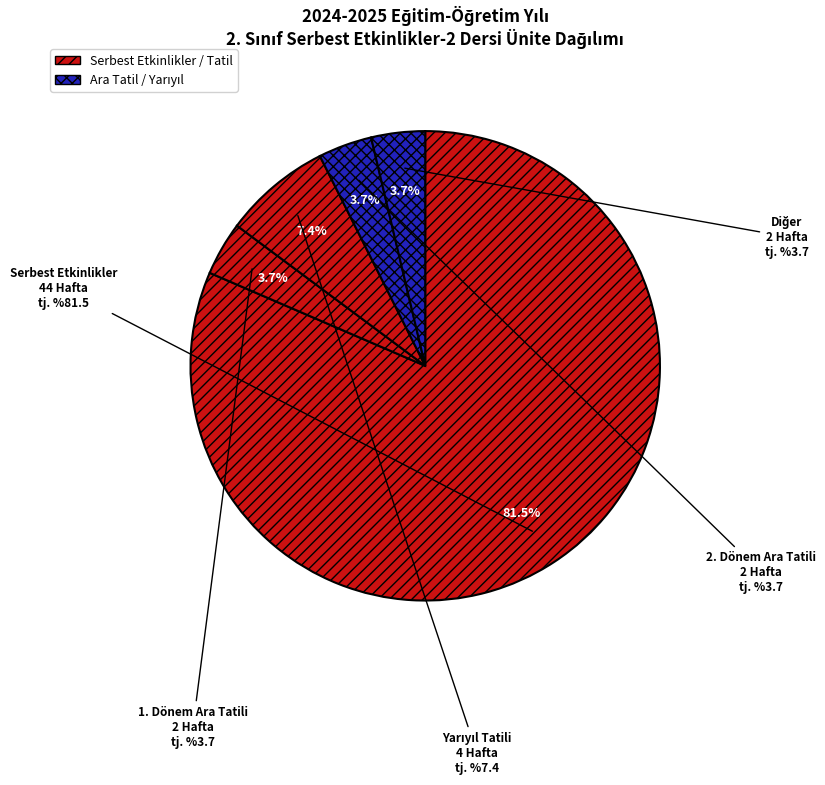

Approximately how many times larger is the value at Serbest Etkinlikler compared to 1. Dönem Ara Tatili?

22.0